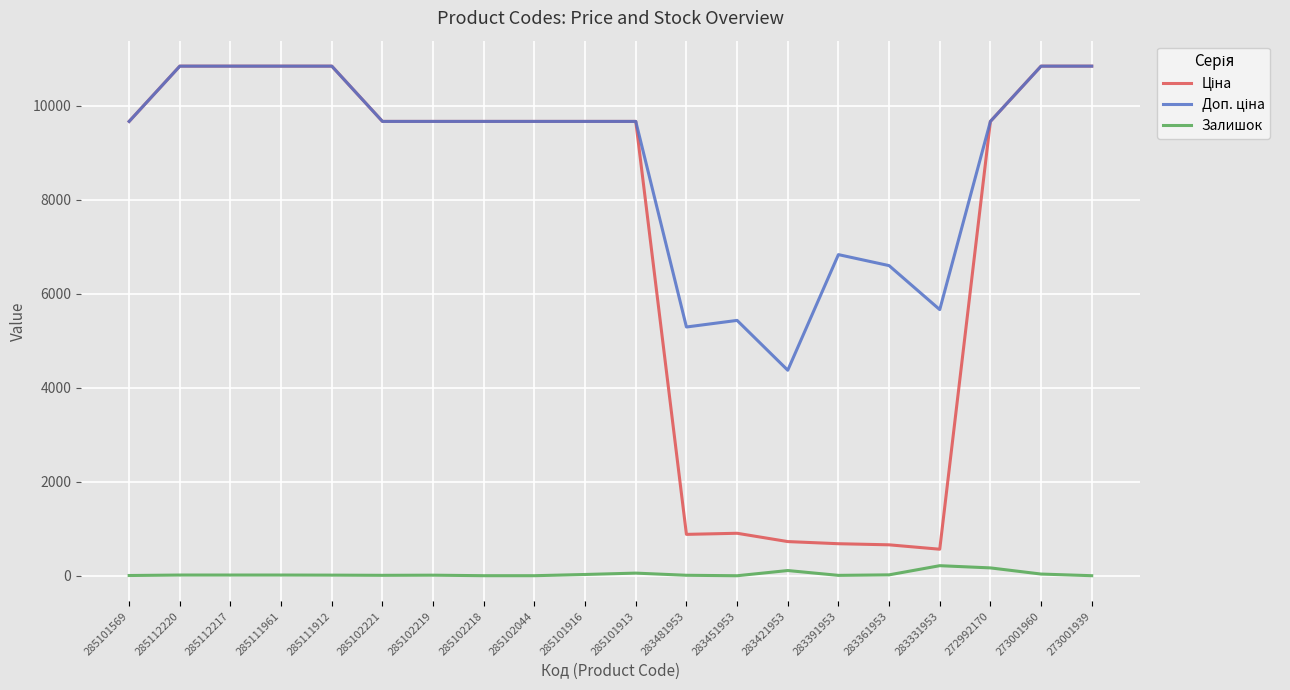

True or false: Залишок has a value of 38.0 at 273001960.

True